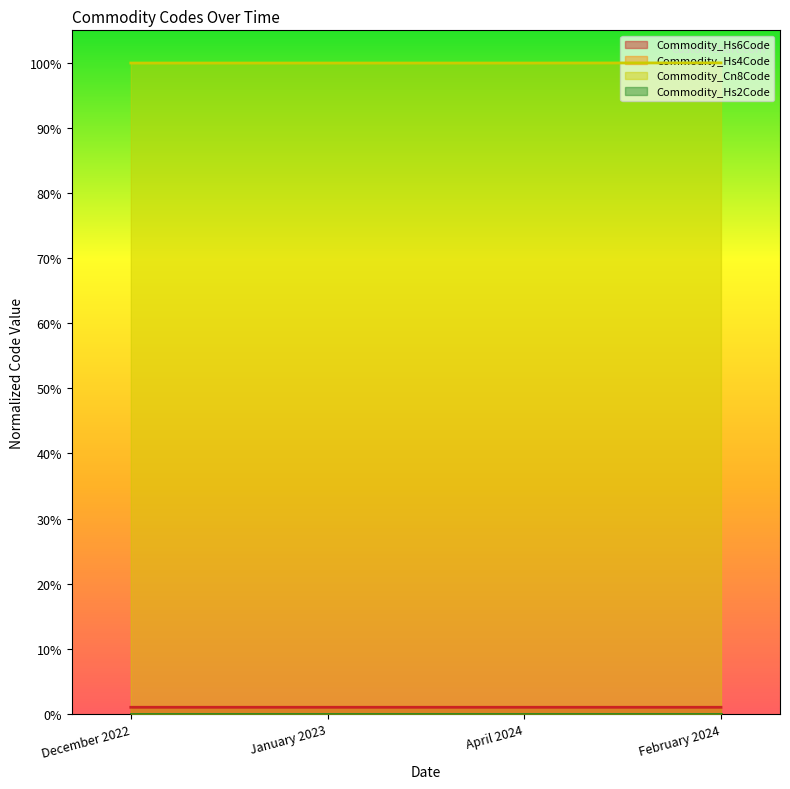

Which series has the largest total across all categories?

Commodity_Cn8Code